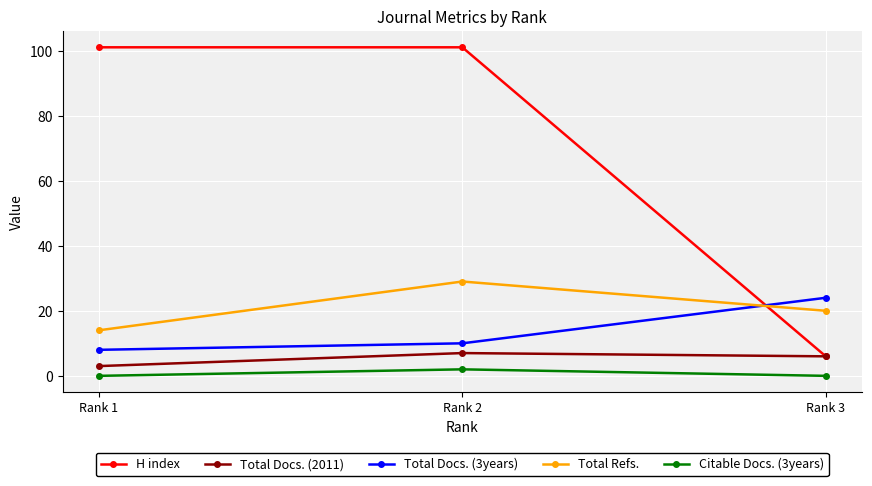

List the series in order of their peak value, lowest first.

Citable Docs. (3years), Total Docs. (2011), Total Docs. (3years), Total Refs., H index